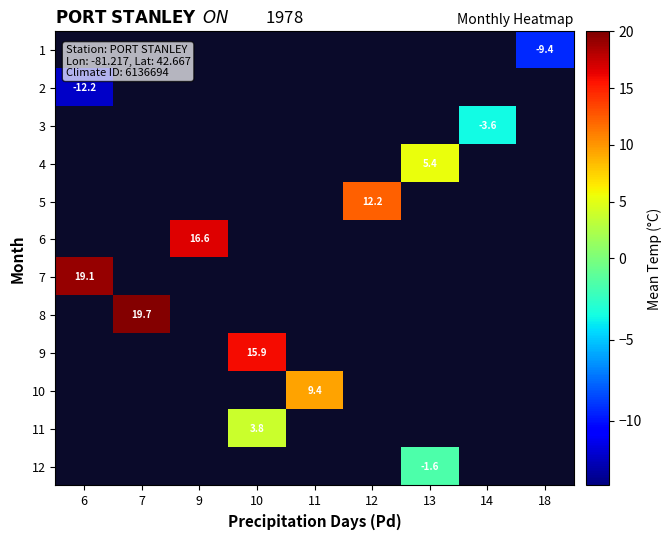

At which label does 3 reach its peak?

6